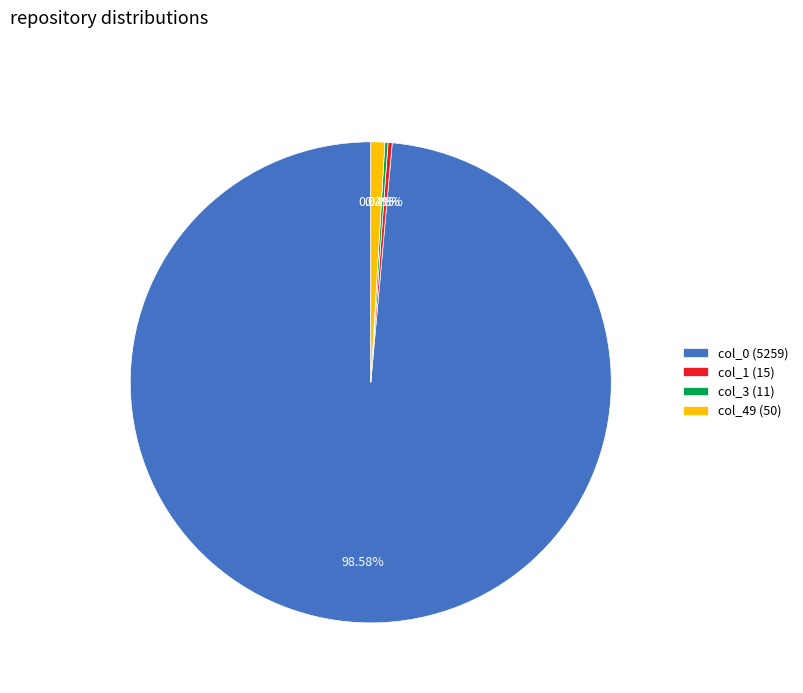

Is there a majority slice in this chart?

Yes